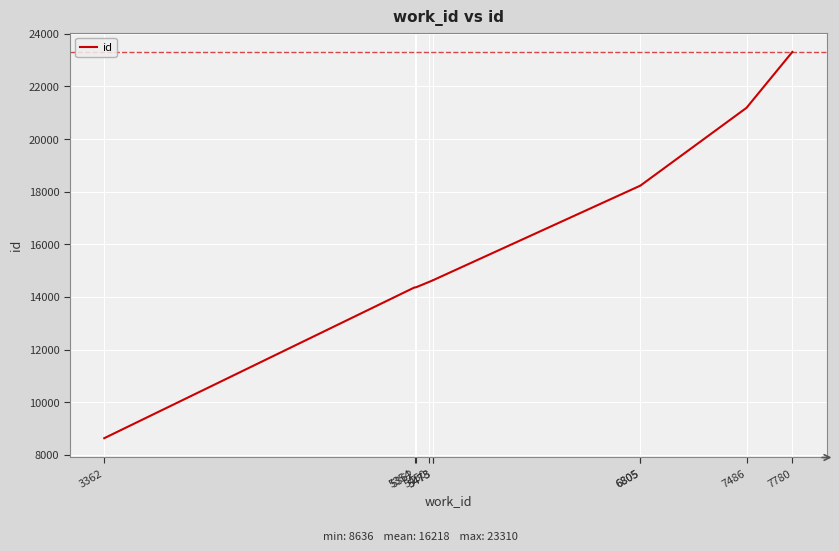

At which label is the value closest to 15973?

5473